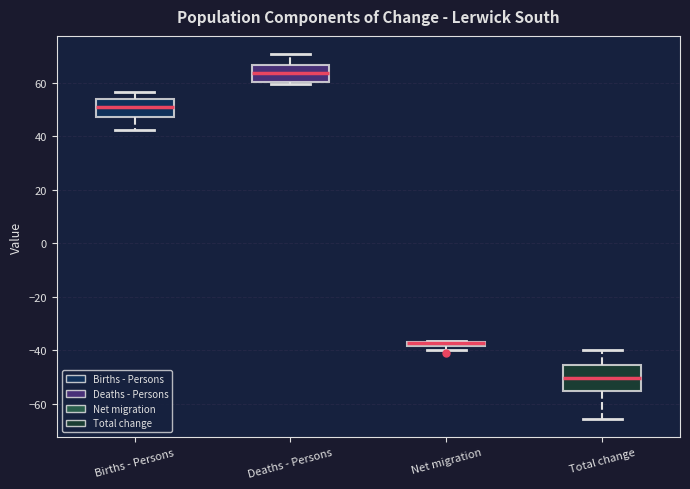

Comparing the boxes themselves (not the whiskers), which one is the tallest?

Total change